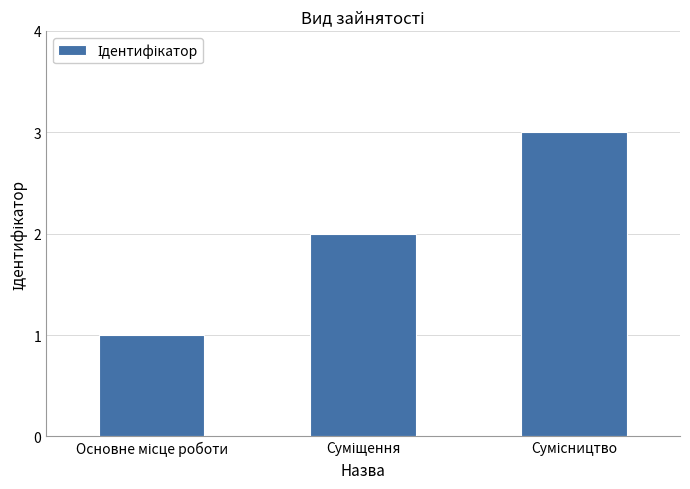

How many bars are there in total?

3